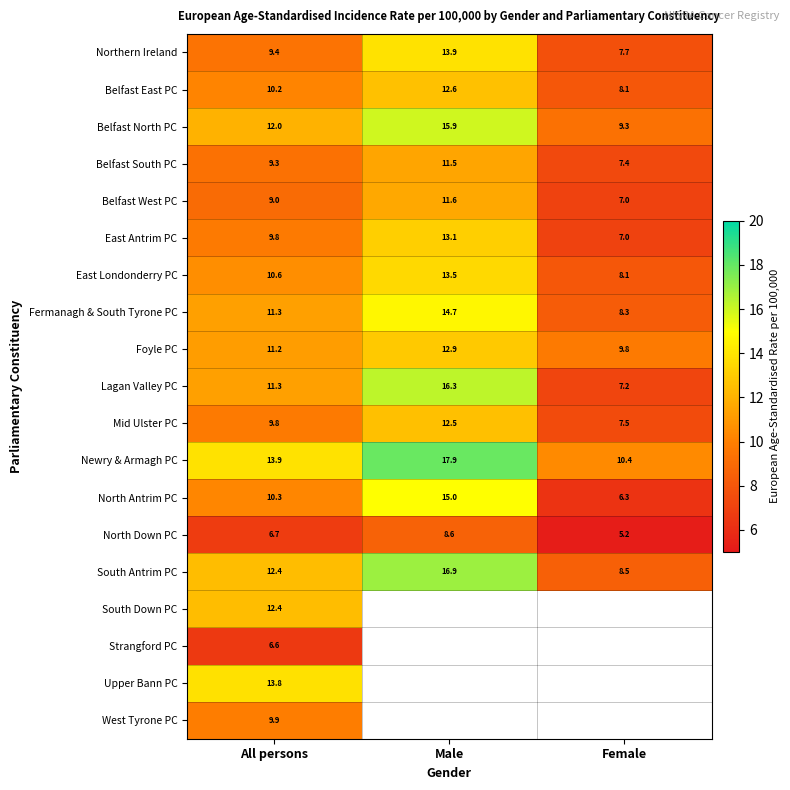

Between Female and All persons, which is larger?

All persons